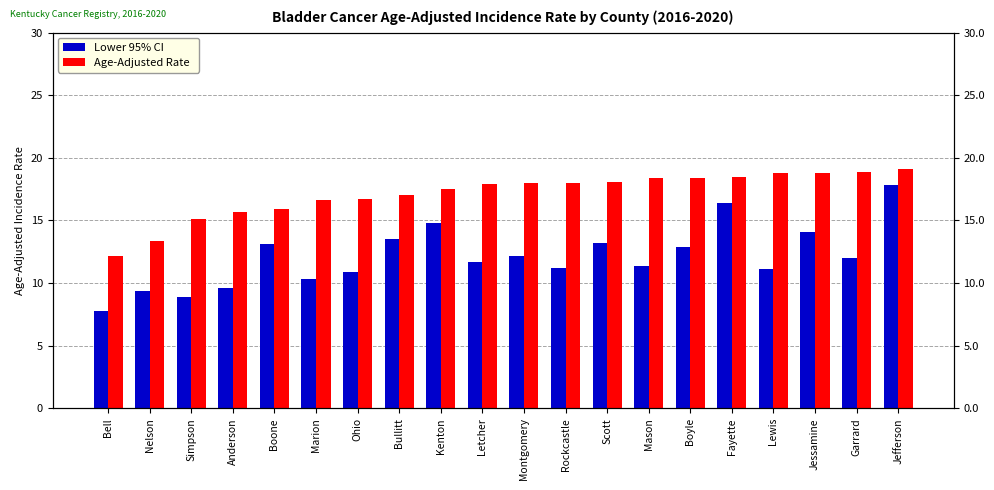

Which series has the largest range (max minus min)?

Lower 95% CI